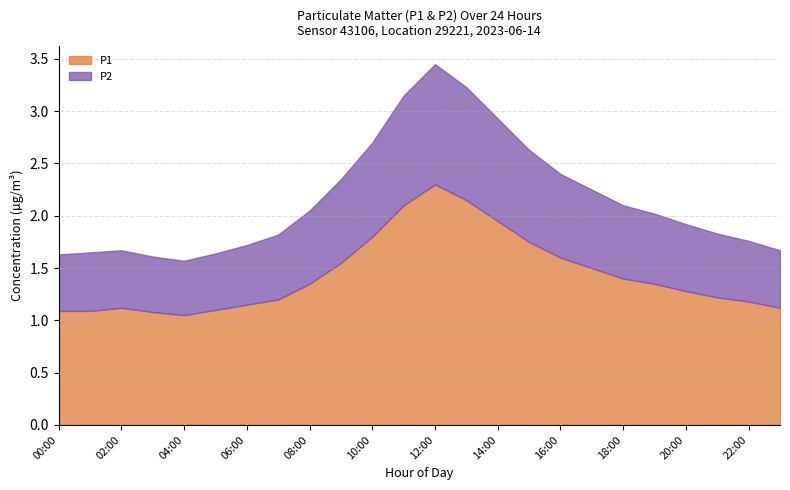

Count the number of categories in the chart.

24